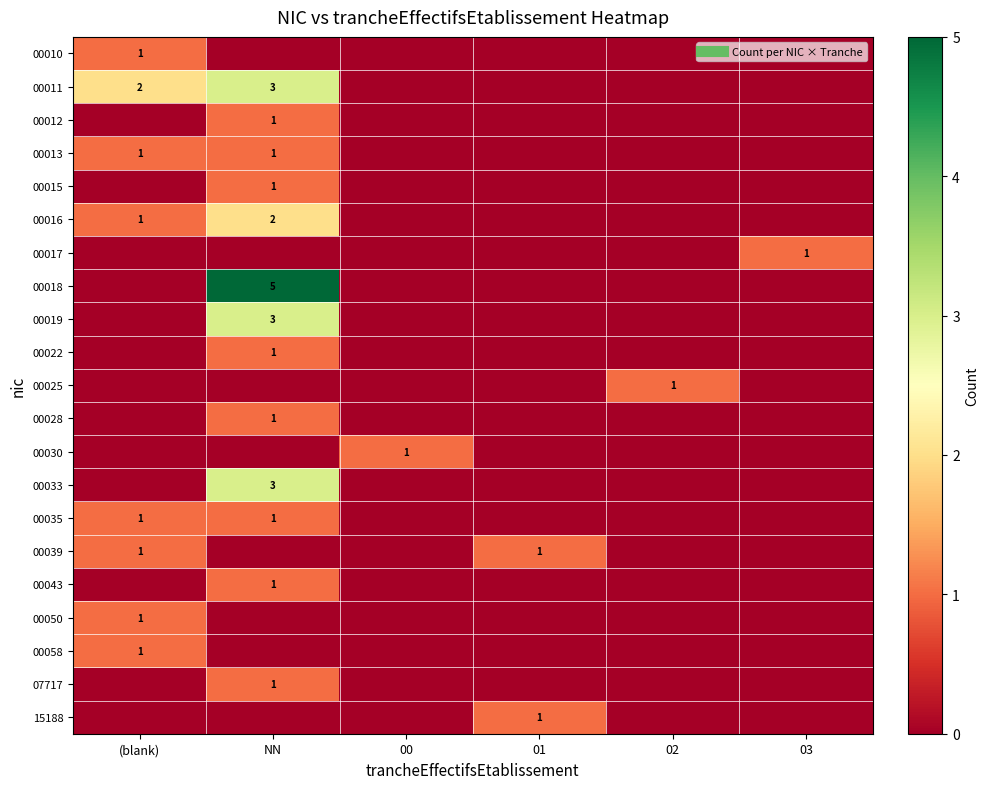

What is the maximum value for 00039?

1